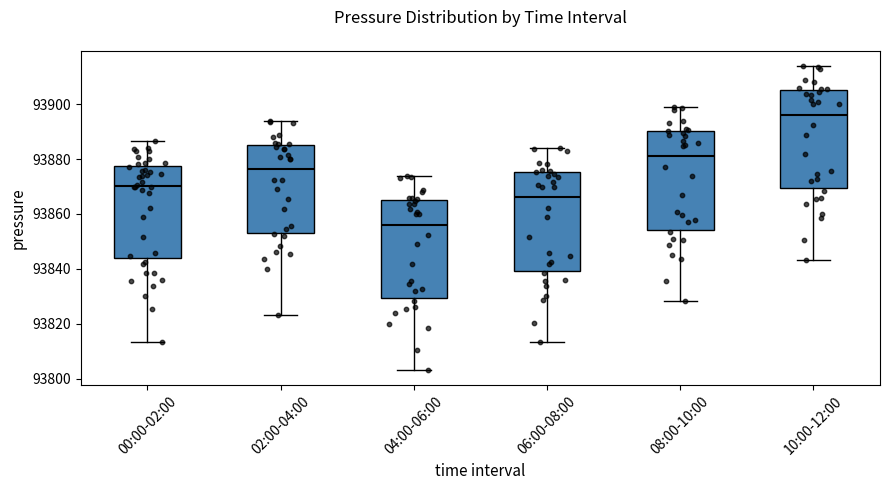

Which box has the lowest median line?

04:00-06:00